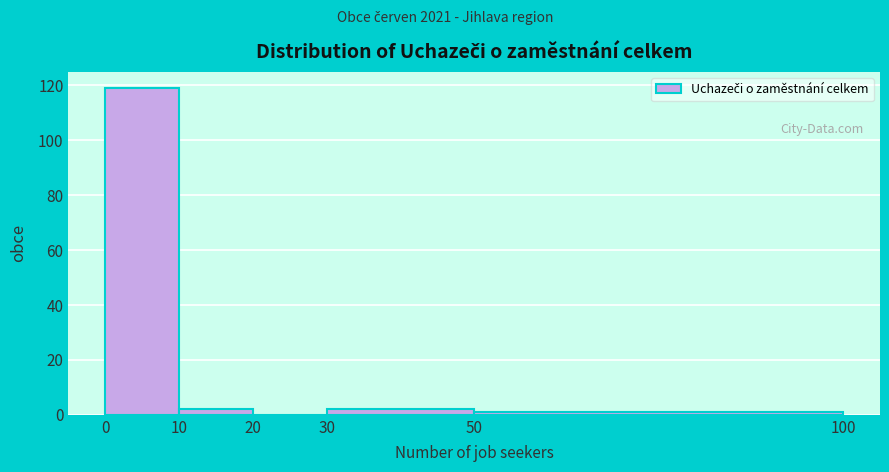

How tall is the bar that spans 10 to 20 on the x-axis? The values are not printed on the chart, so give them approximately, as read against the axis.

2